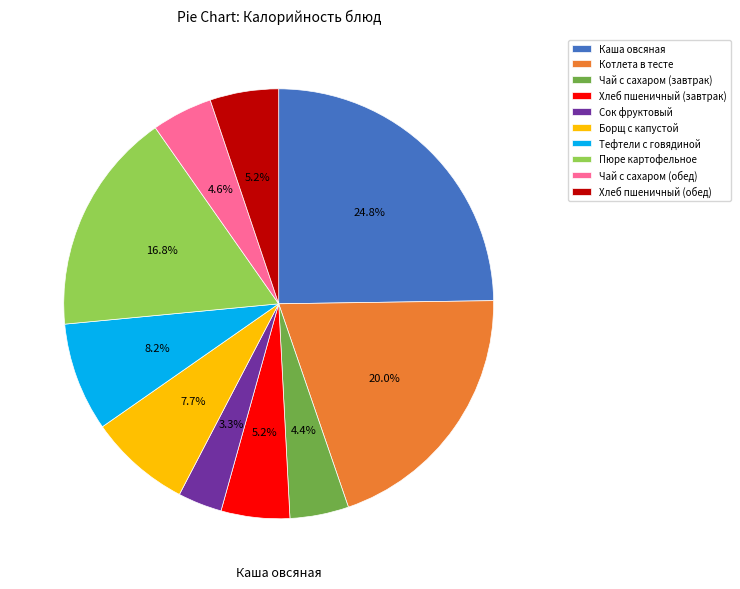

Does Тефтели с говядиной account for over 50% of the chart?

No